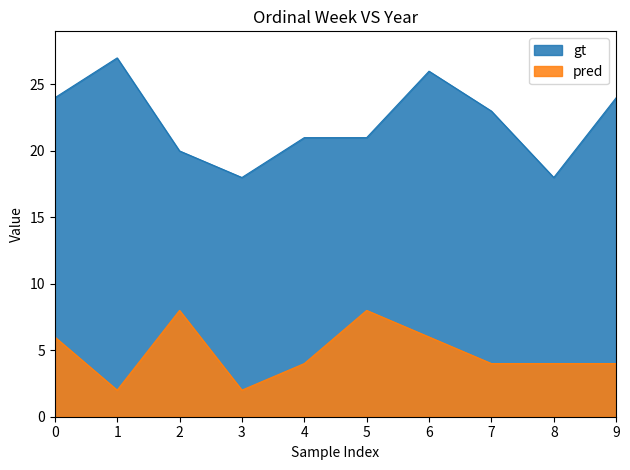

Reading left to right, extract all data points from this chart.

gt: 24	27	20	18	21	21	26	23	18	24
pred: 6	2	8	2	4	8	6	4	4	4